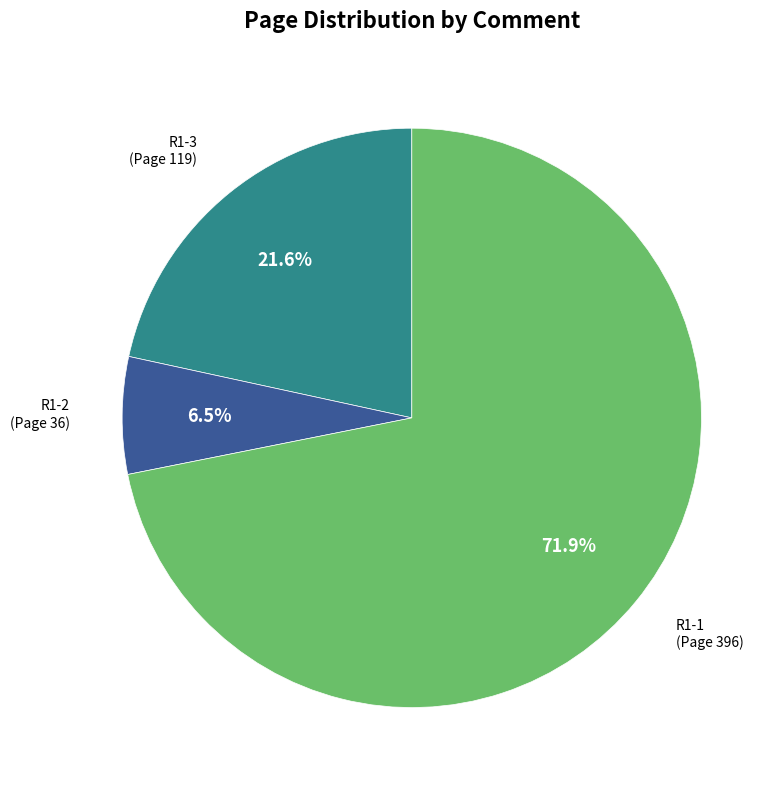

Does any single category account for the majority?

Yes